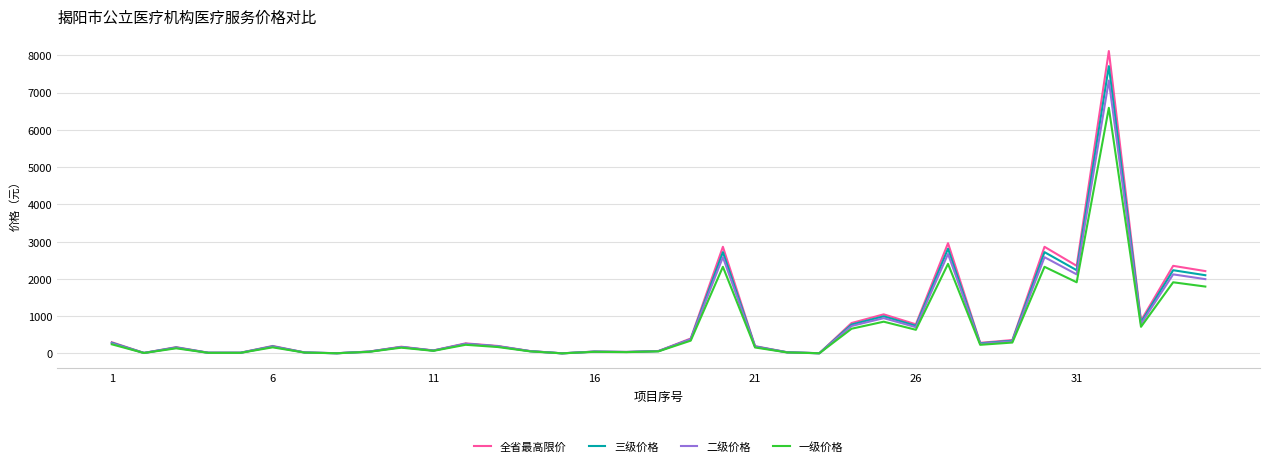

Rank the series by their maximum value, from lowest to highest.

一级价格, 二级价格, 三级价格, 全省最高限价